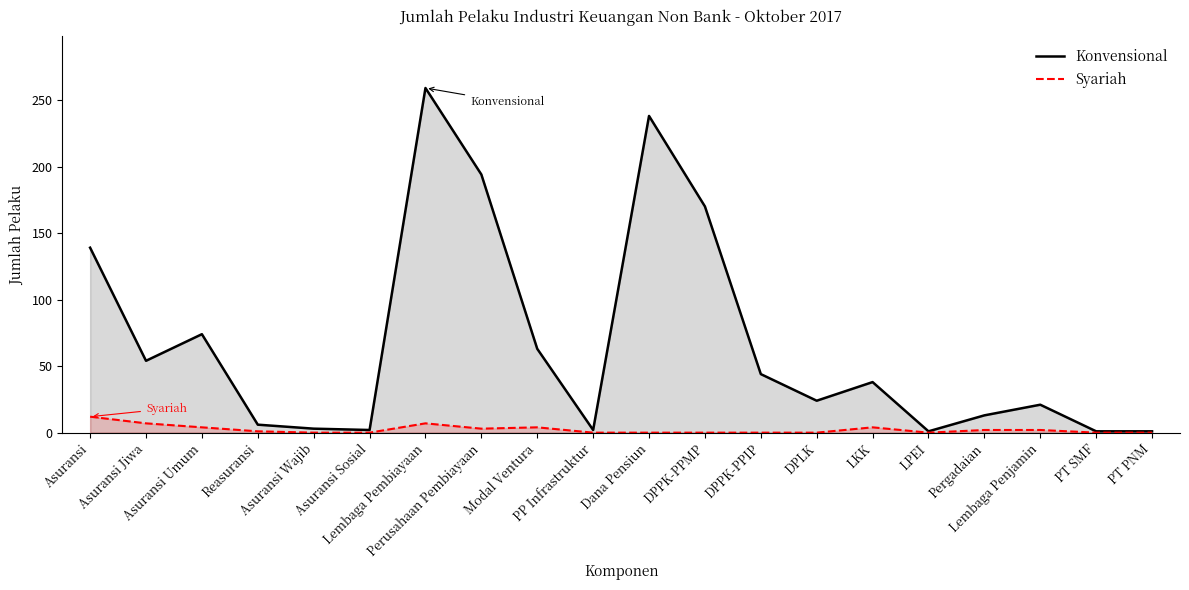

At which category does Konvensional reach its first local valley?

Asuransi Jiwa